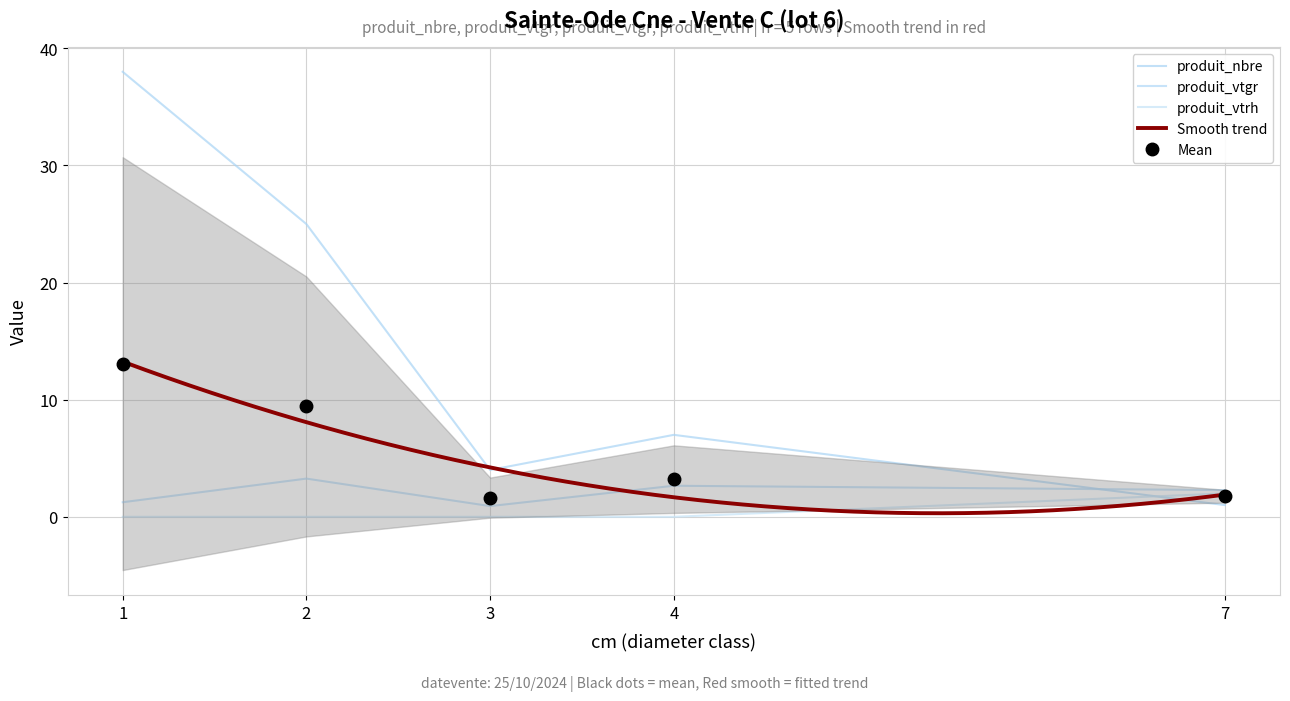

Reading left to right, extract all data points from this chart.

produit_nbre: 38.0	25.0	4.0	7.0	1.0
produit_vtgr: 1.2	3.3	0.9	2.7	2.3
produit_vtrh: 0.0	0.0	0.0	0.0	2.0